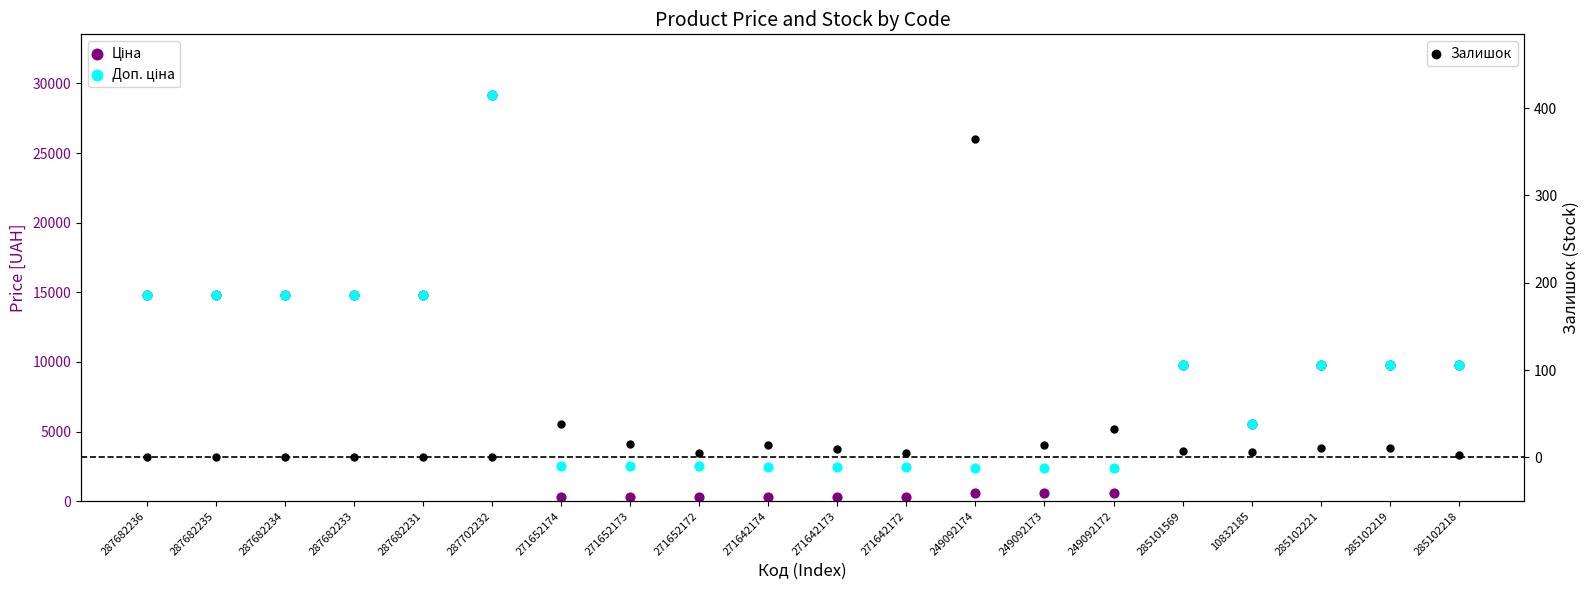

What is the total value across all series at 271642172?

2741.9